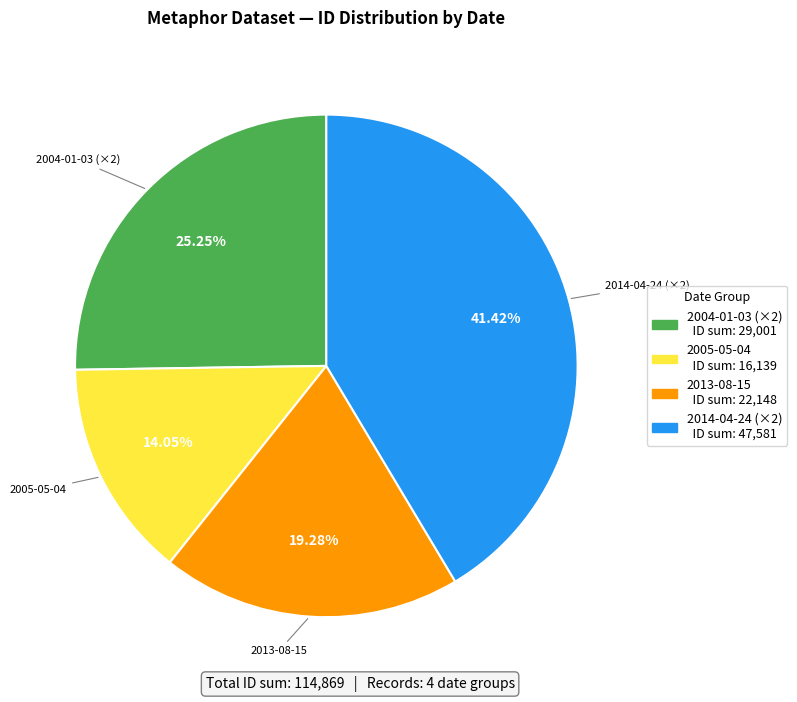

Does any single category account for the majority?

No